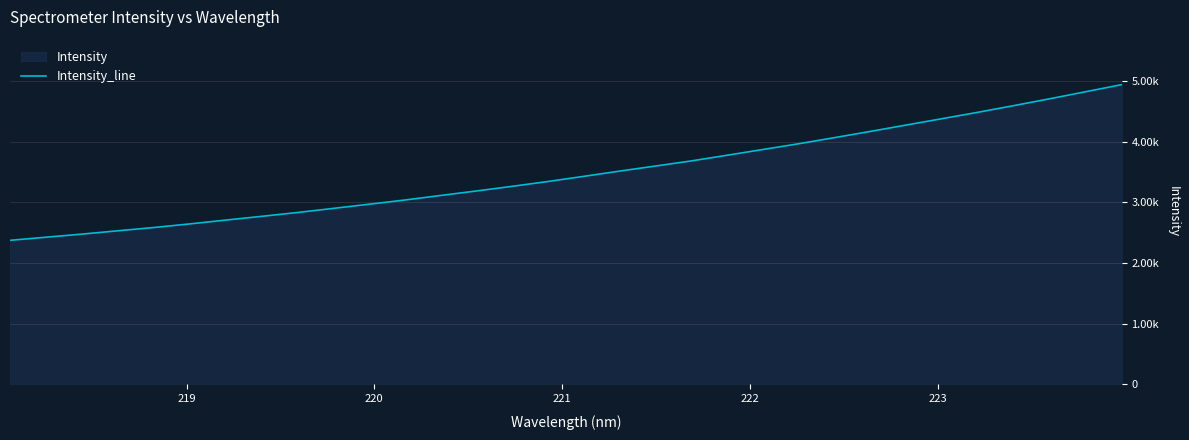

Reading right to left, what are all the values shown in this chart?

4938.3	4822.2	4706.5	4594.0	4484.1	4379.2	4274.3	4169.3	4066.9	3966.0	3871.1	3776.3	3682.6	3598.3	3514.8	3428.4	3343.4	3263.6	3187.0	3112.7	3037.5	2967.9	2899.2	2831.3	2768.1	2706.4	2643.6	2584.3	2530.6	2475.8	2424.8	2373.5